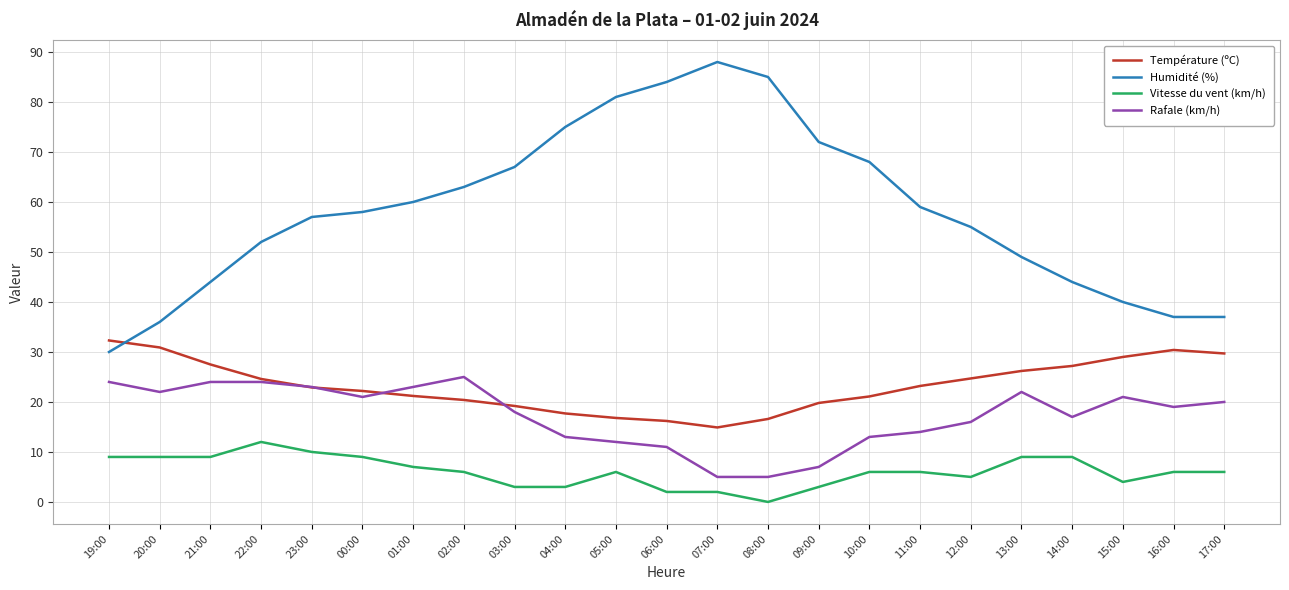

What is the difference between the Rafale (km/h) values at 15:00 and 10:00?

8.0